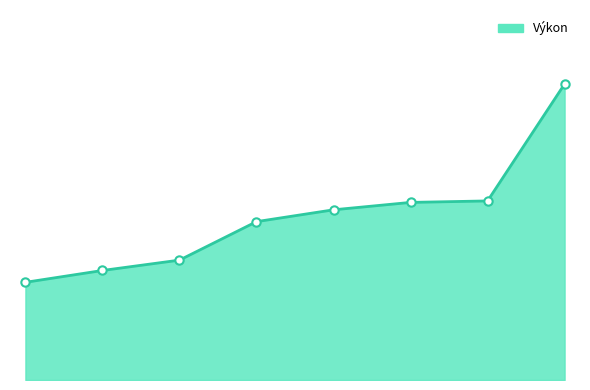

Does the chart display data point markers on the line(s)?

No